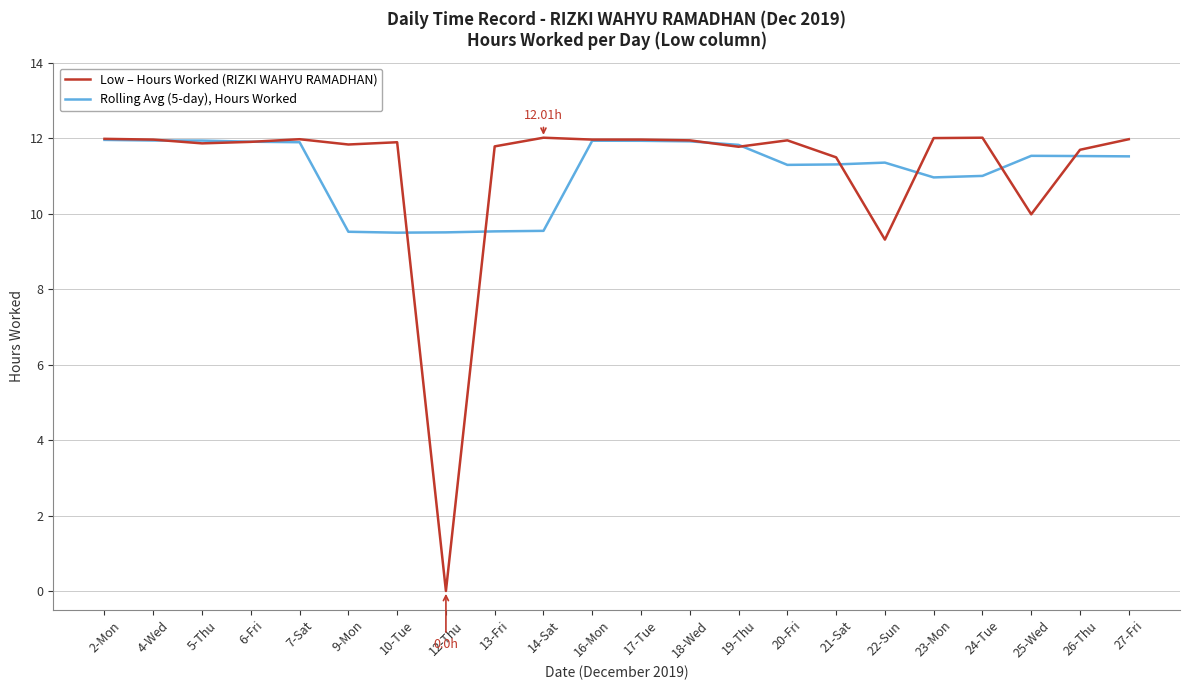

The value of Rolling Avg (5-day), Hours Worked at 7-Sat is 4.0. True or false?

False